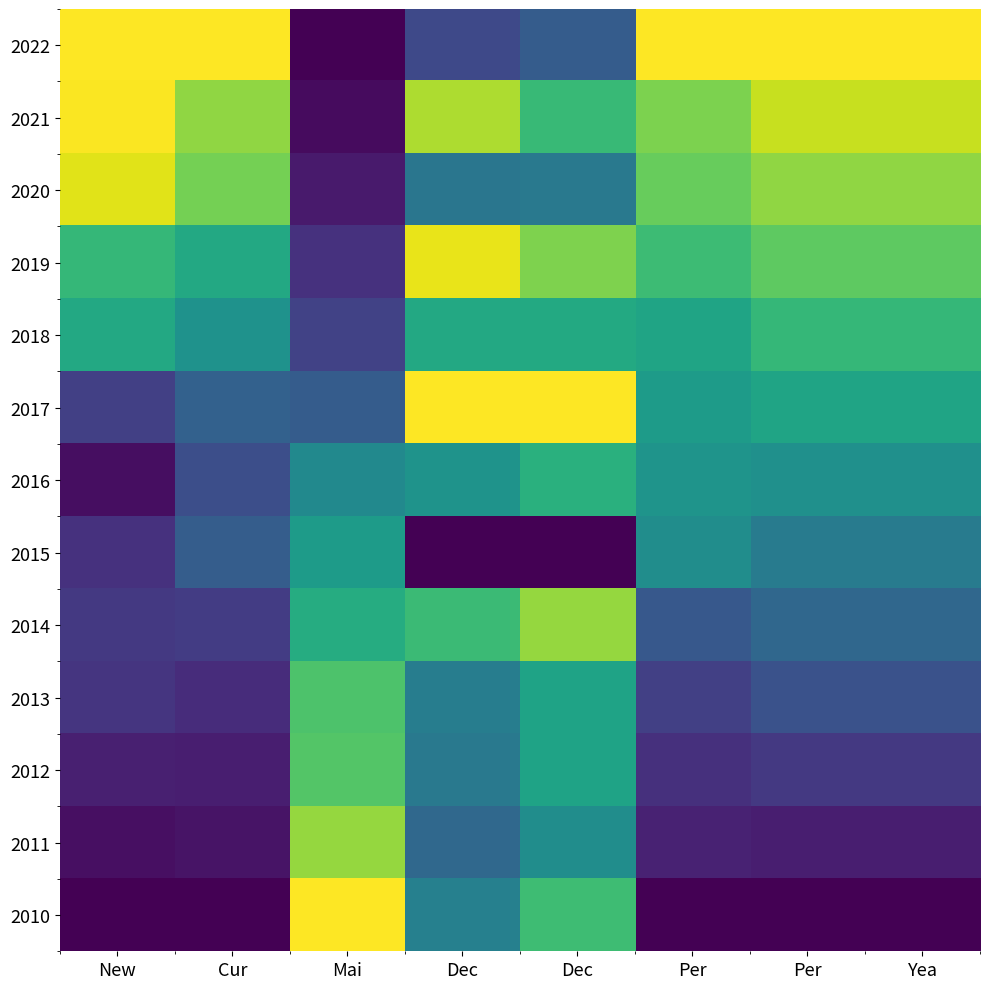

Rank the series at New from highest to lowest value.

2022, 2021, 2020, 2019, 2018, 2017, 2014, 2013, 2015, 2012, 2011, 2016, 2010